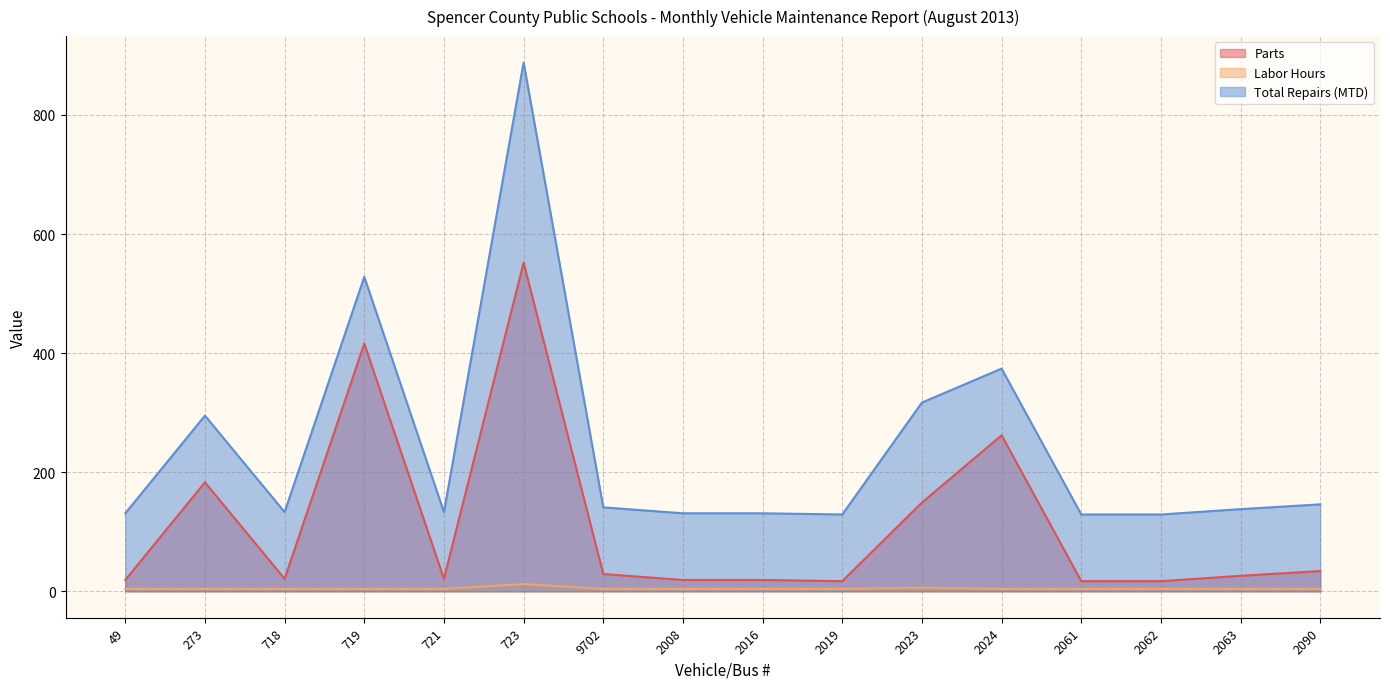

What is the difference between the maximum and minimum values in the Total Repairs (MTD) series?

759